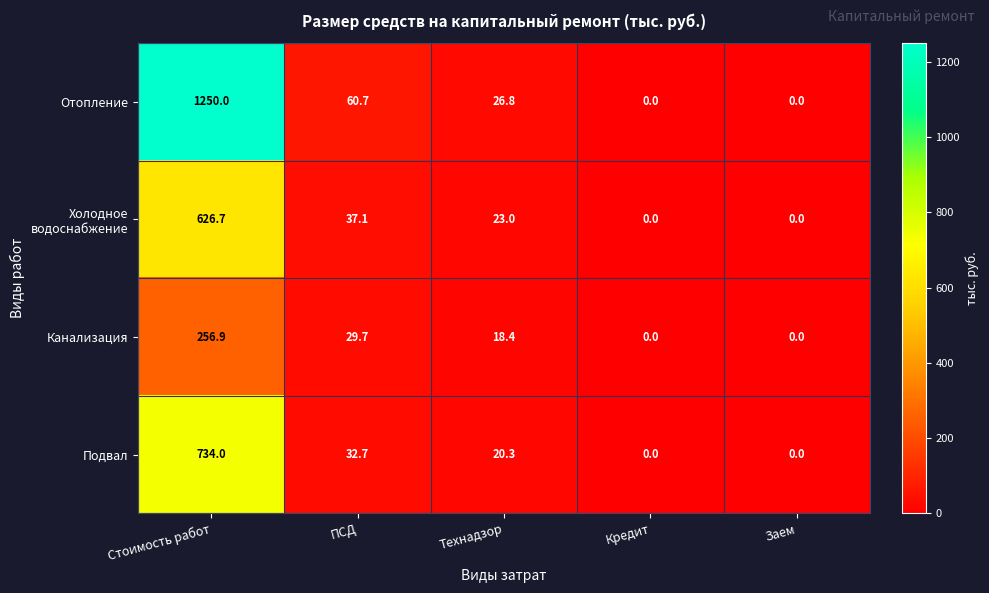

Which series has the largest total across all categories?

Отопление